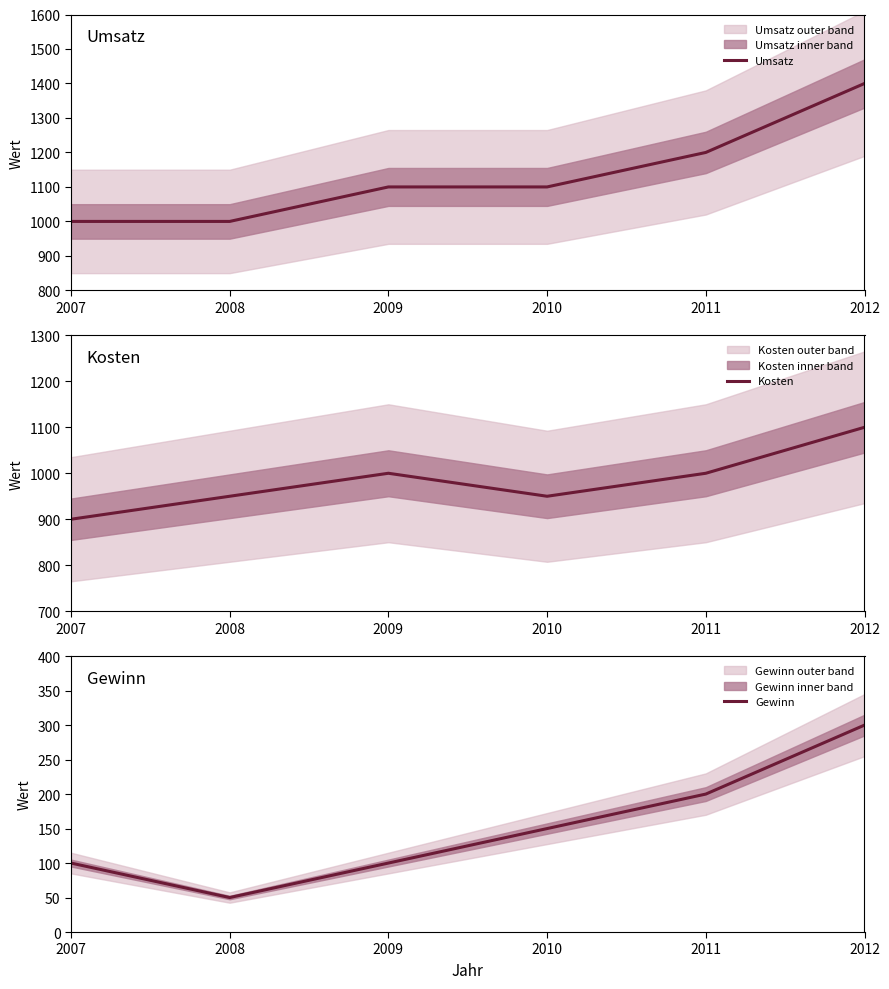

The value of Gewinn at 2010 is 150. True or false?

True